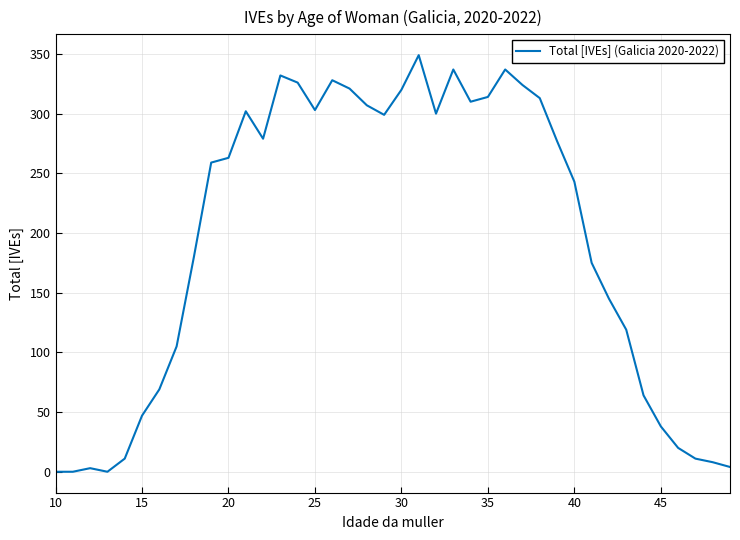

What is the difference between the second highest and second lowest values?

337